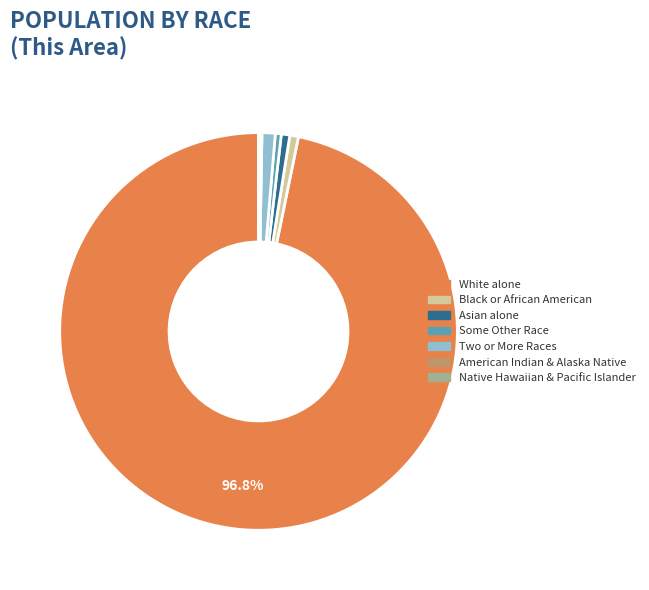

Which category has the biggest portion of the pie?

White alone